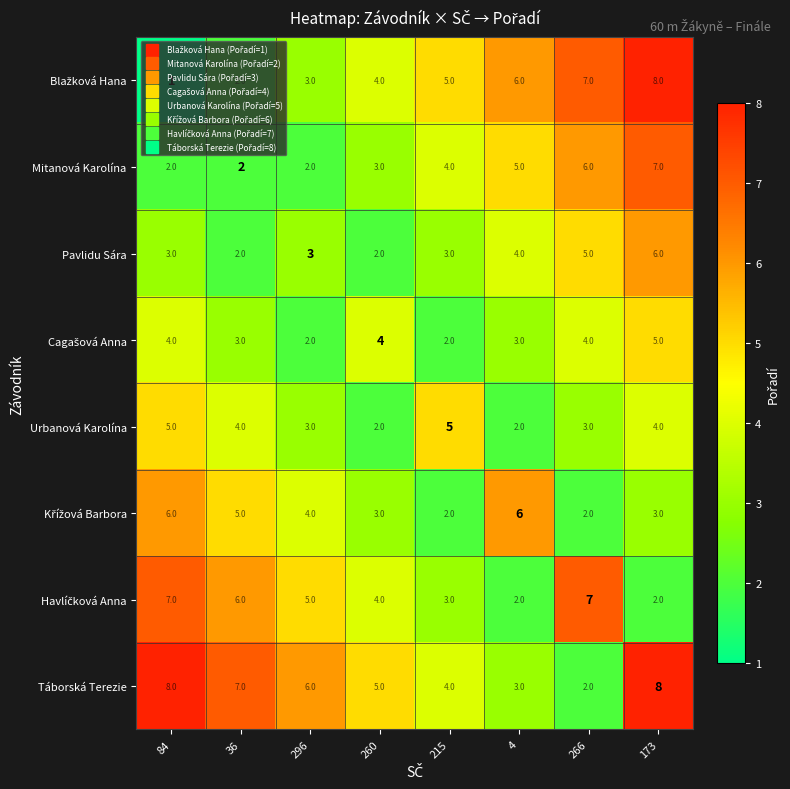

Between 266 and 173, which series saw the biggest shift?

Táborská Terezie